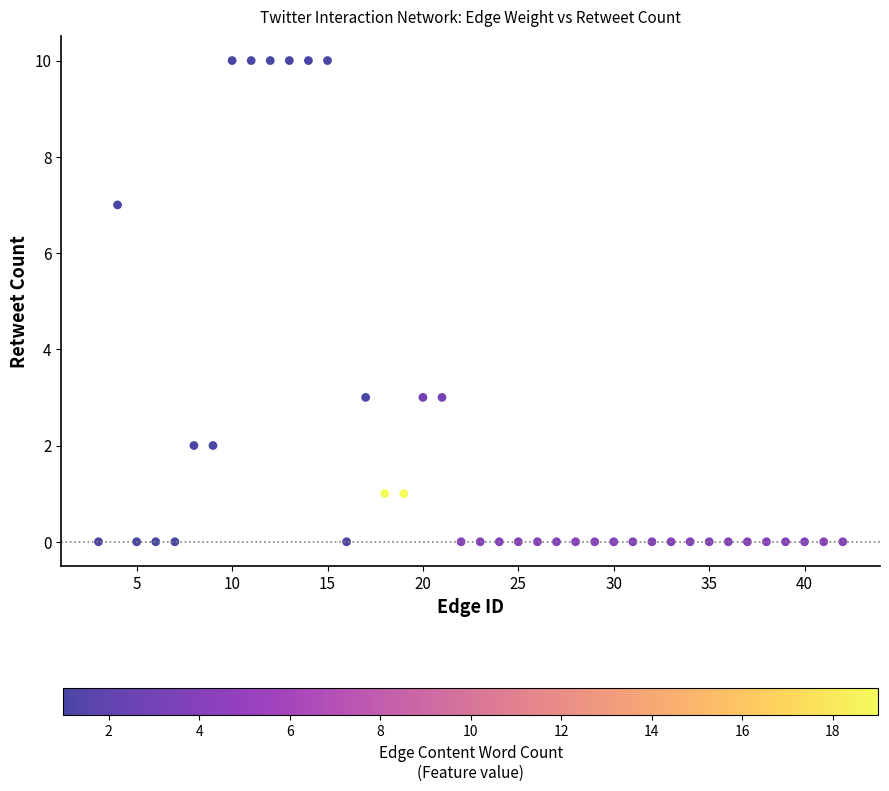

What is the range of X values (max minus min)?

39